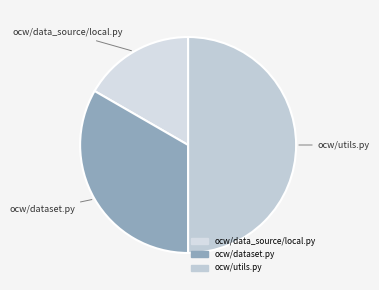

Which slice is the largest?

ocw/utils.py